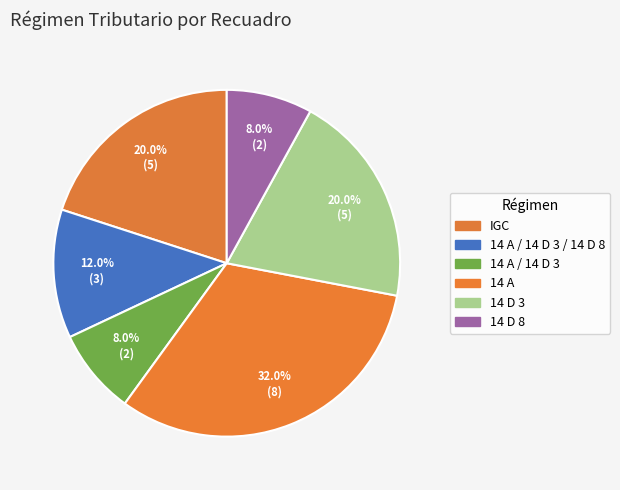

What percentage do 14 A / 14 D 3 and 14 A together represent?

40.0%